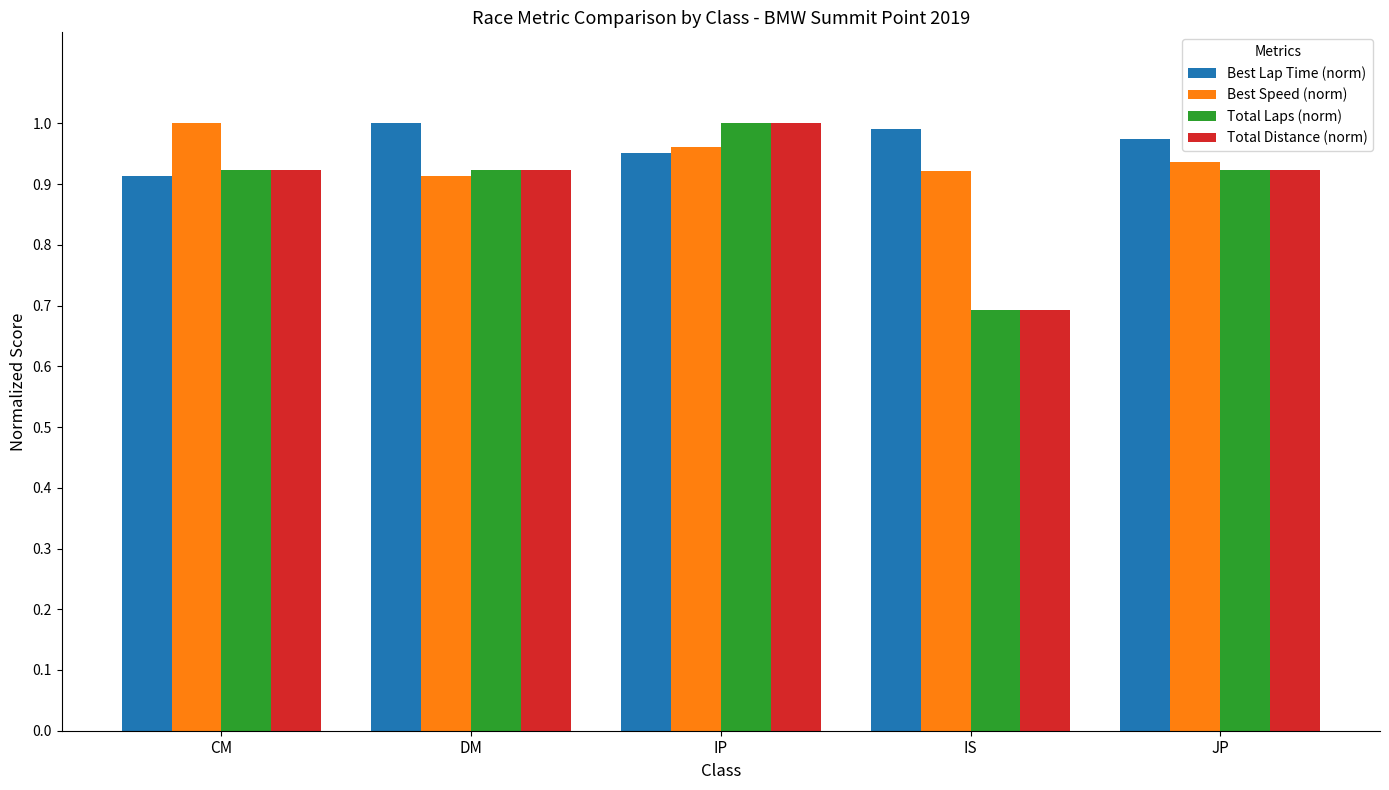

At how many categories does at least one series exceed 0?

5